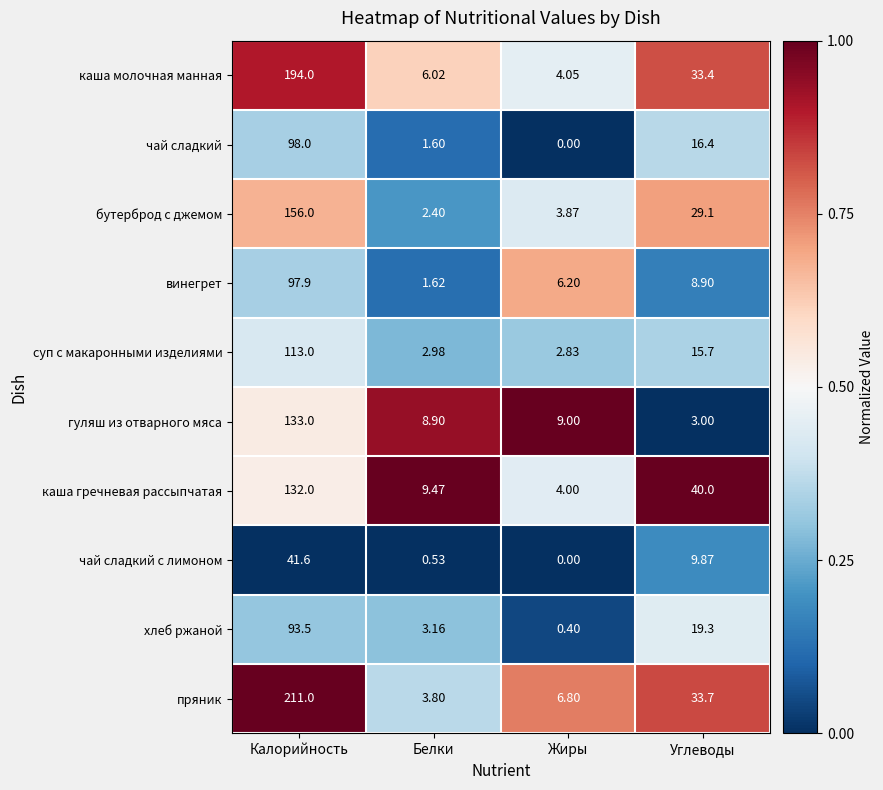

What is the total value across all series at Белки?

40.5